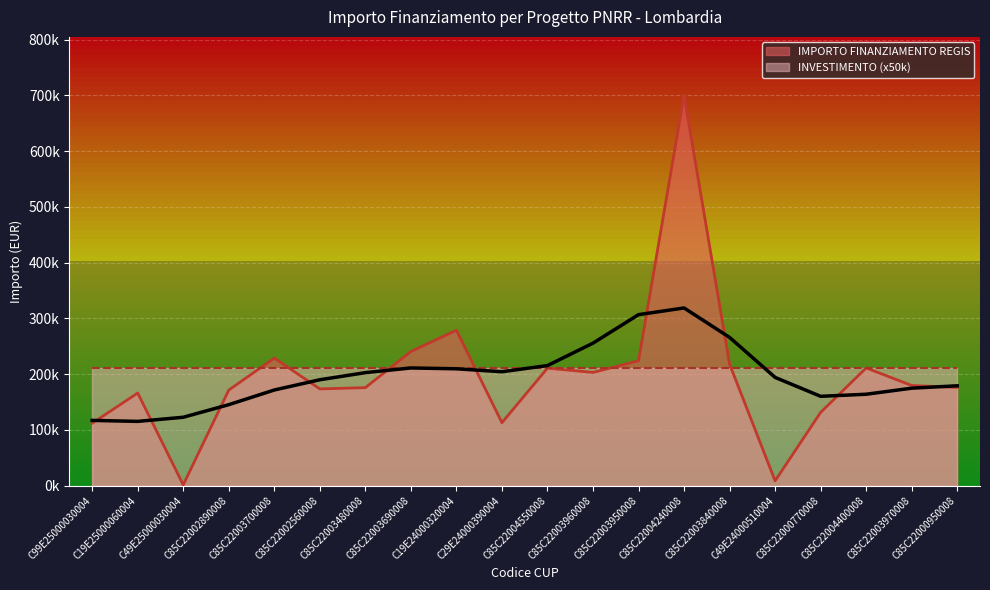

What is the average value?

195973.2